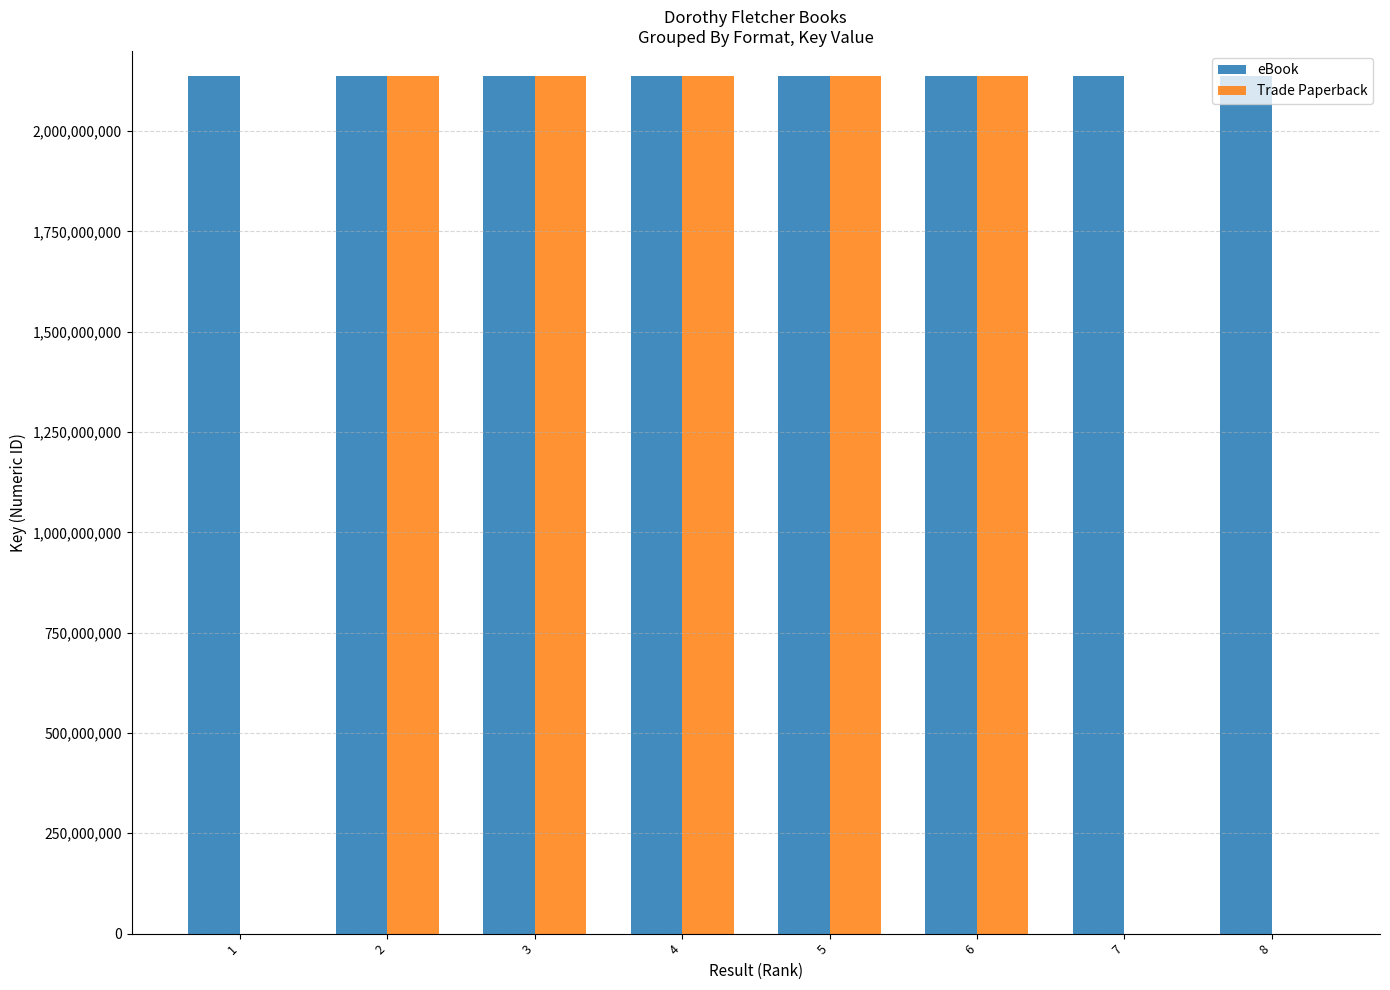

The value of Trade Paperback at 8 is 0. True or false?

True